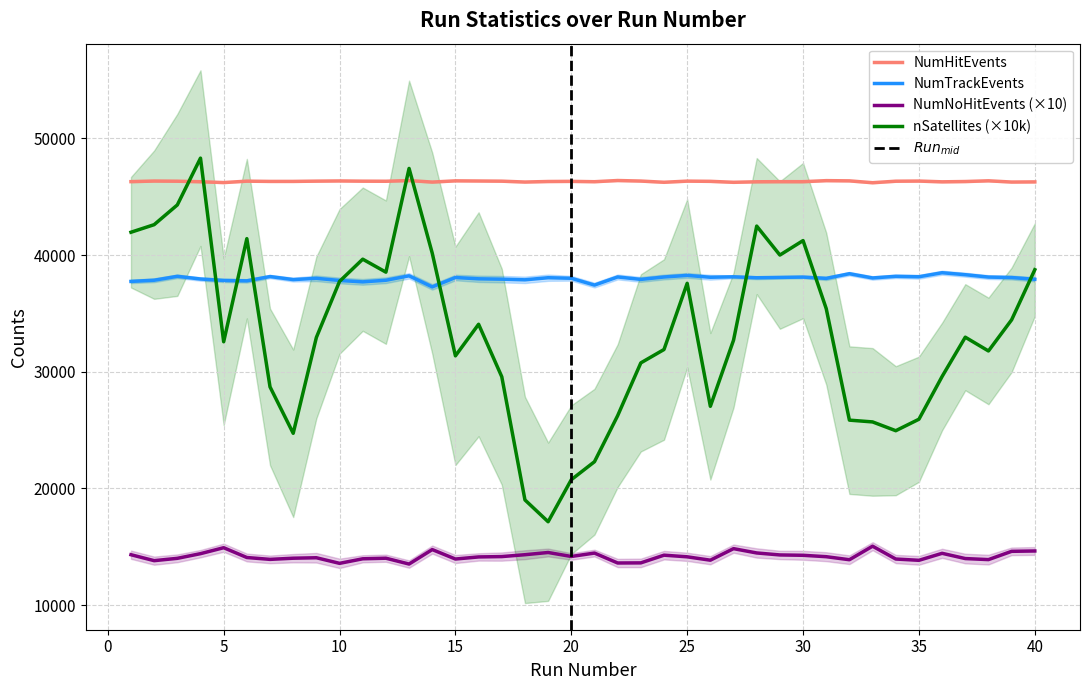

True or false: NumNoHitEvents (×10) and NumTrackEvents intersect in this chart.

False